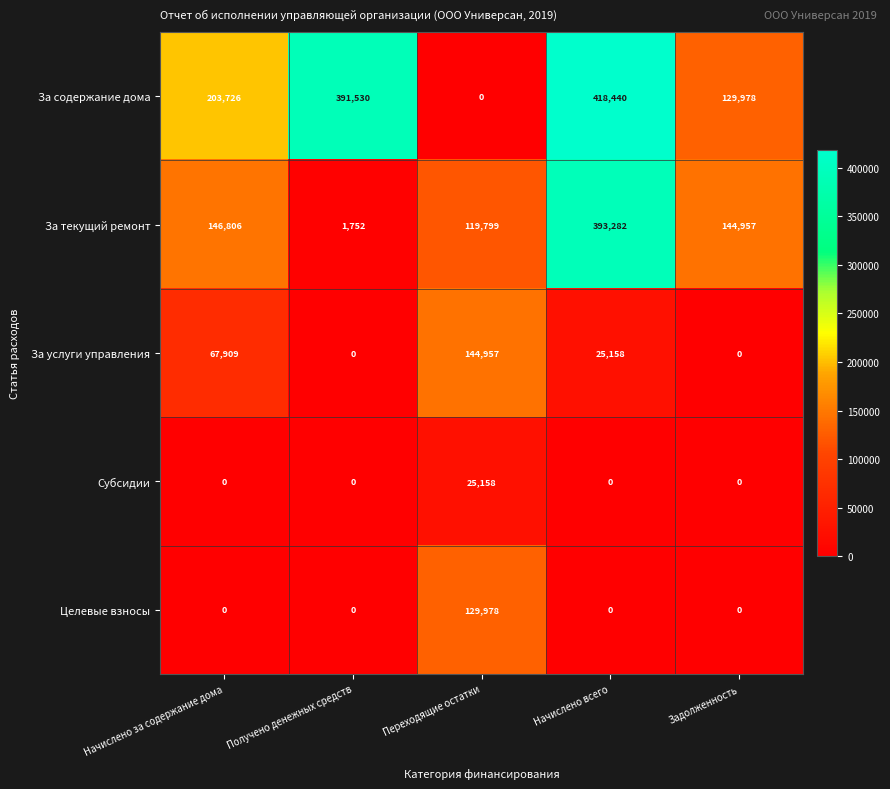

What is the difference between the Целевые взносы values at Начислено за содержание дома and Переходящие остатки?

129978